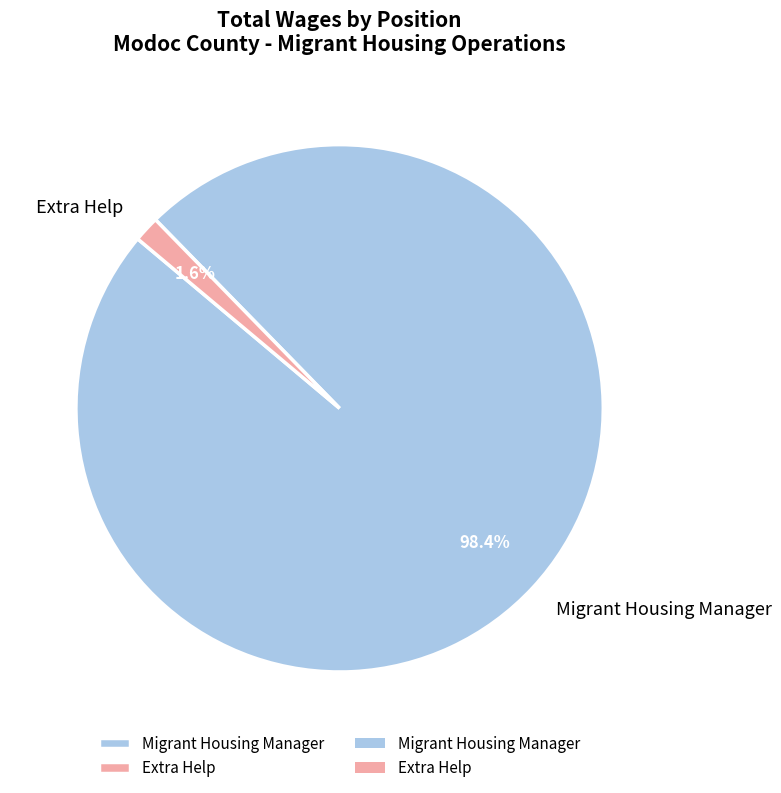

How many segments does this pie chart have?

2